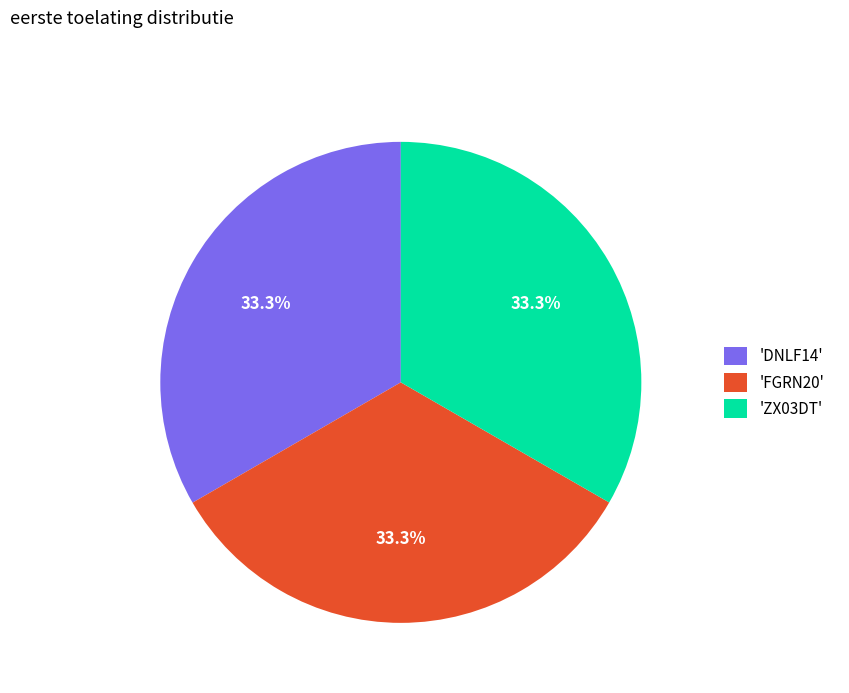

What is the ratio of the value at 'DNLF14' to the value at 'ZX03DT'?

1.0